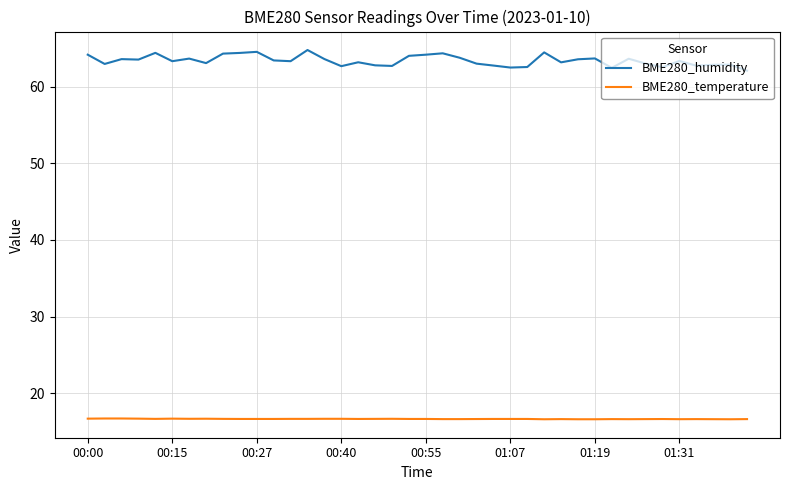

Which series has the widest spread of values?

BME280_humidity